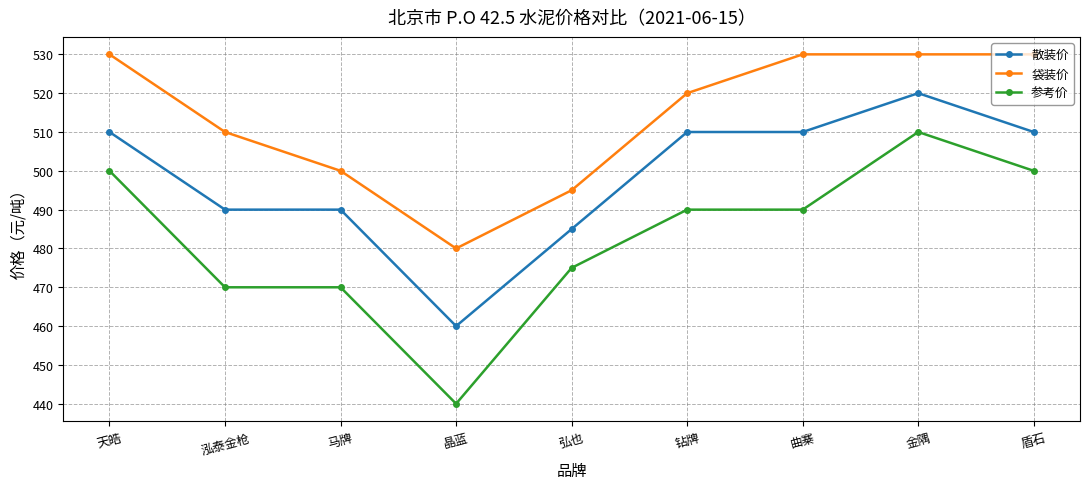

Does the chart have visible grid lines?

Yes